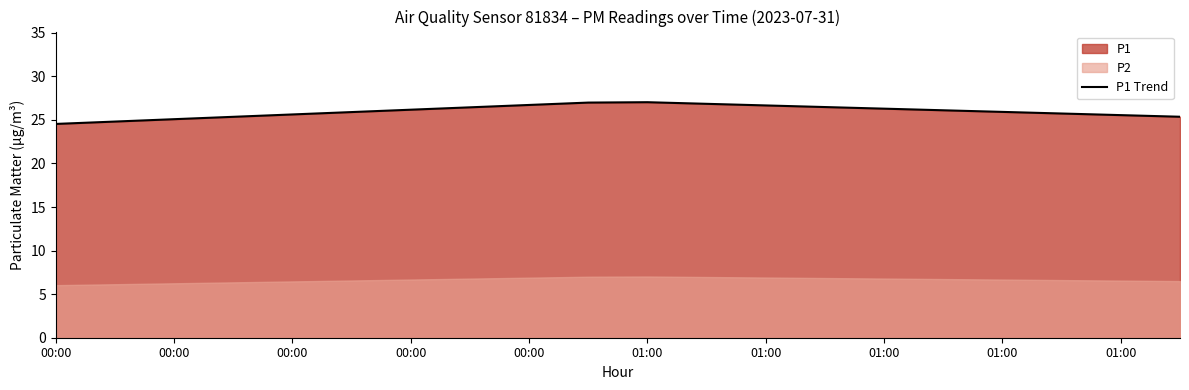

The value at 01:00 is 15.8. True or false?

False